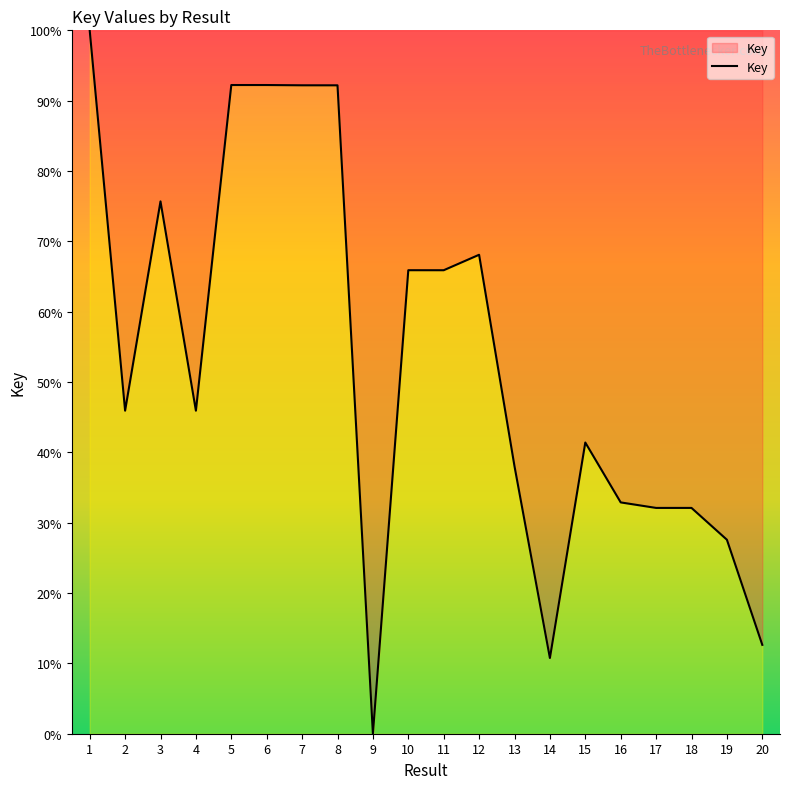

Where is the first local maximum?

3